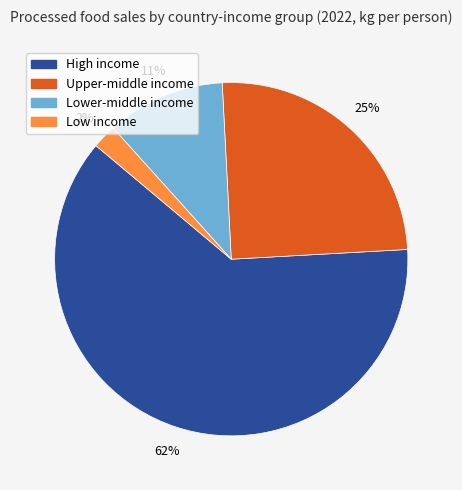

Is it true that High income is 62% of the pie?

True